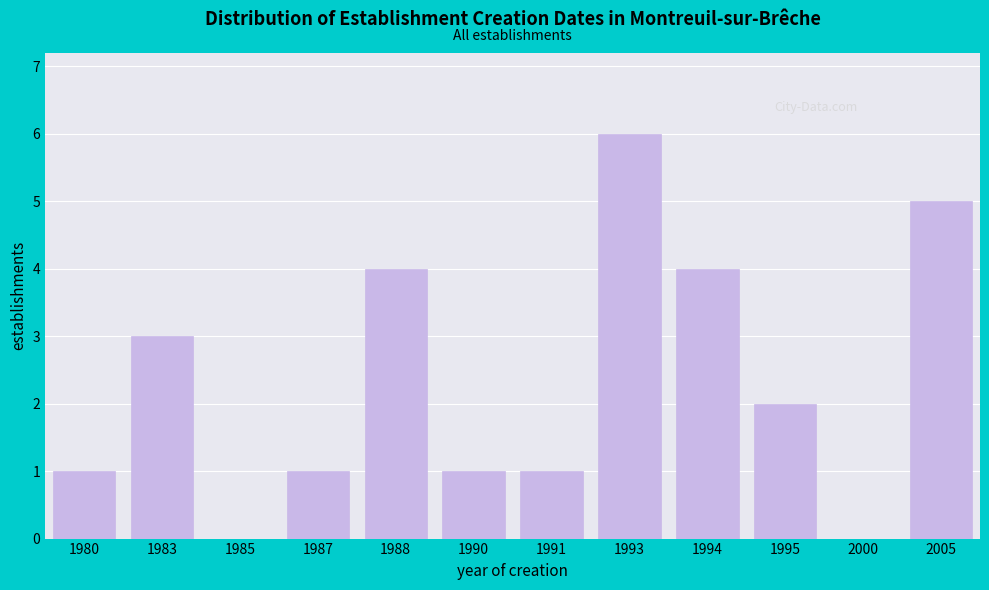

Reading left to right, what are all the values shown in this chart?

1980=1	1983=3	1985=0	1987=1	1988=4	1990=1	1991=1	1993=6	1994=4	1995=2	2000=0	2005=5